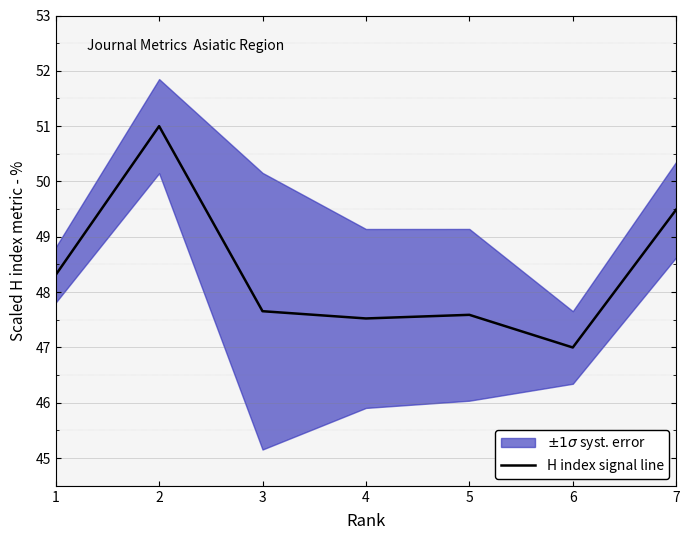

The chart shows a value of 80.5 at 1. True or false?

False